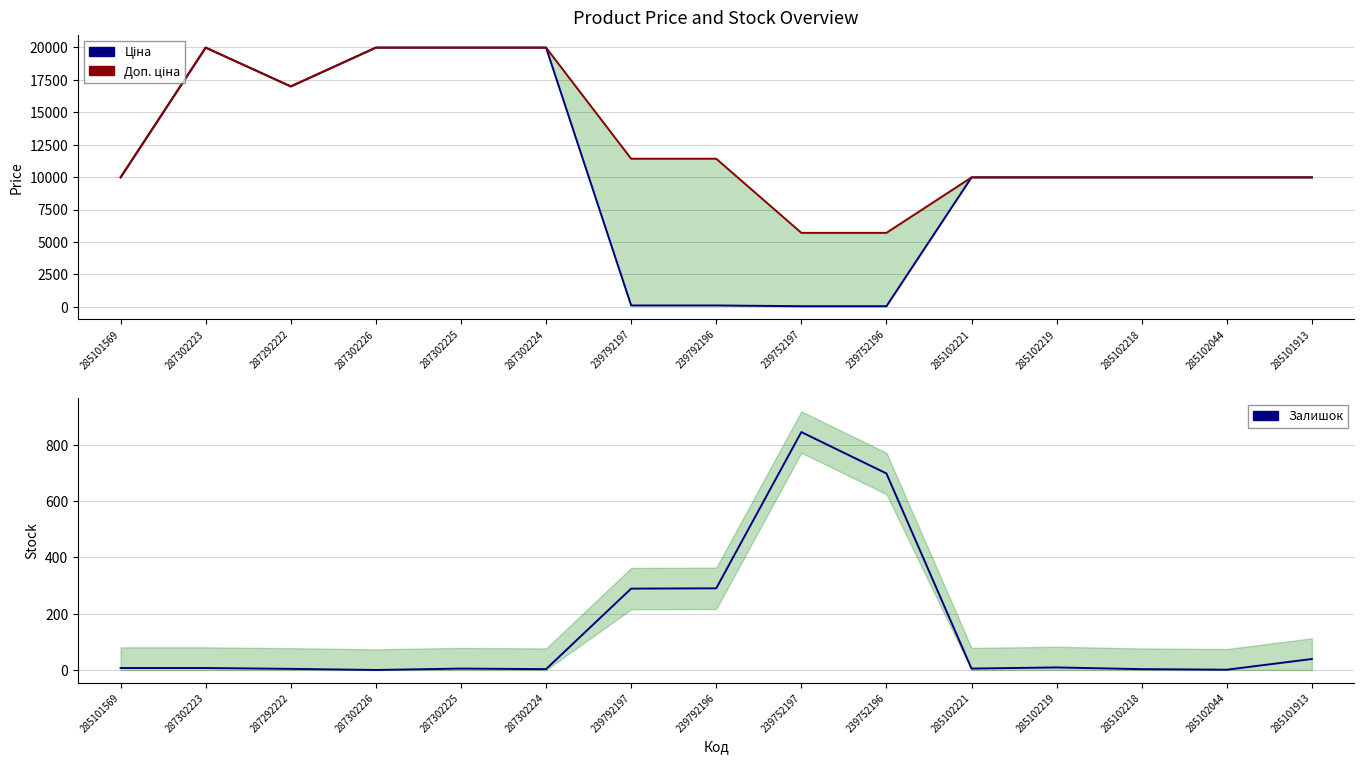

True or false: Ціна has more than 2 interior local peaks.

False